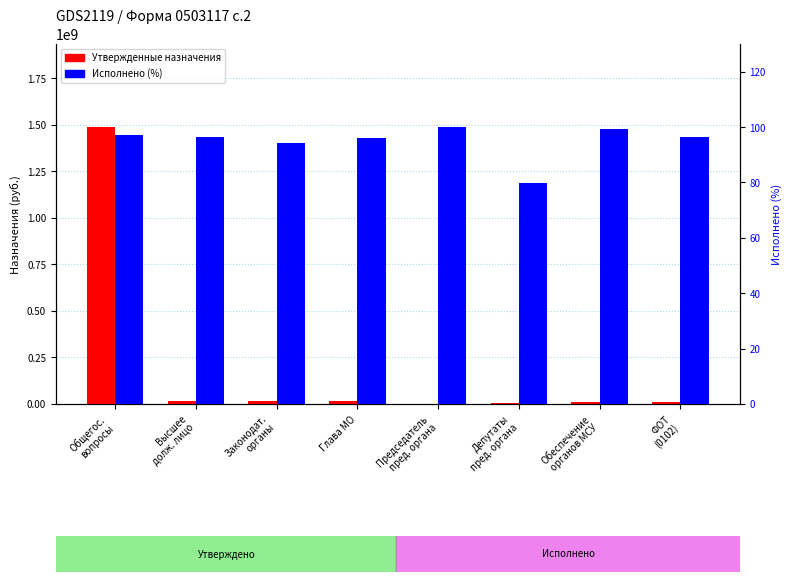

List the series in order of their overall mean, highest first.

Утвержденные бюджетные назначения, Исполнено (% от назначений)